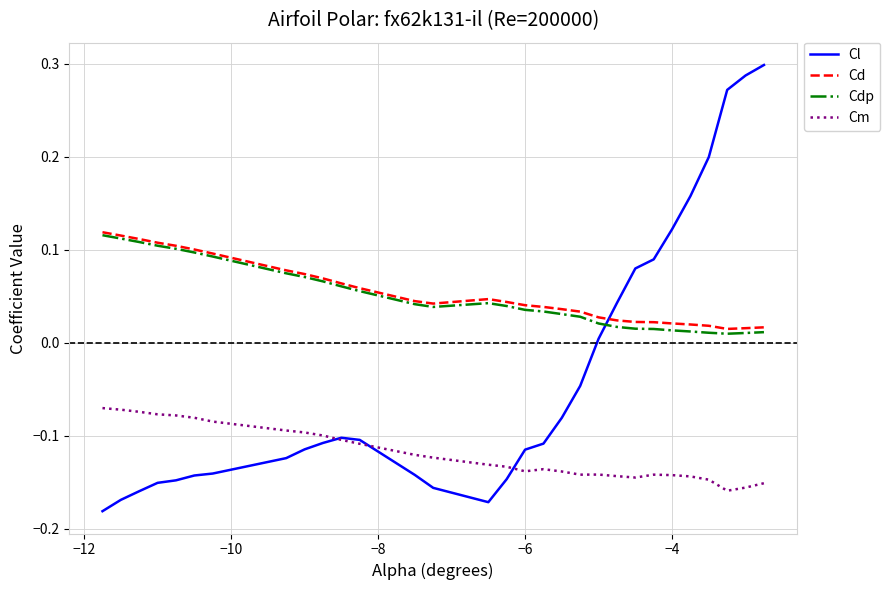

How many times do Cd and Cl cross each other?

1